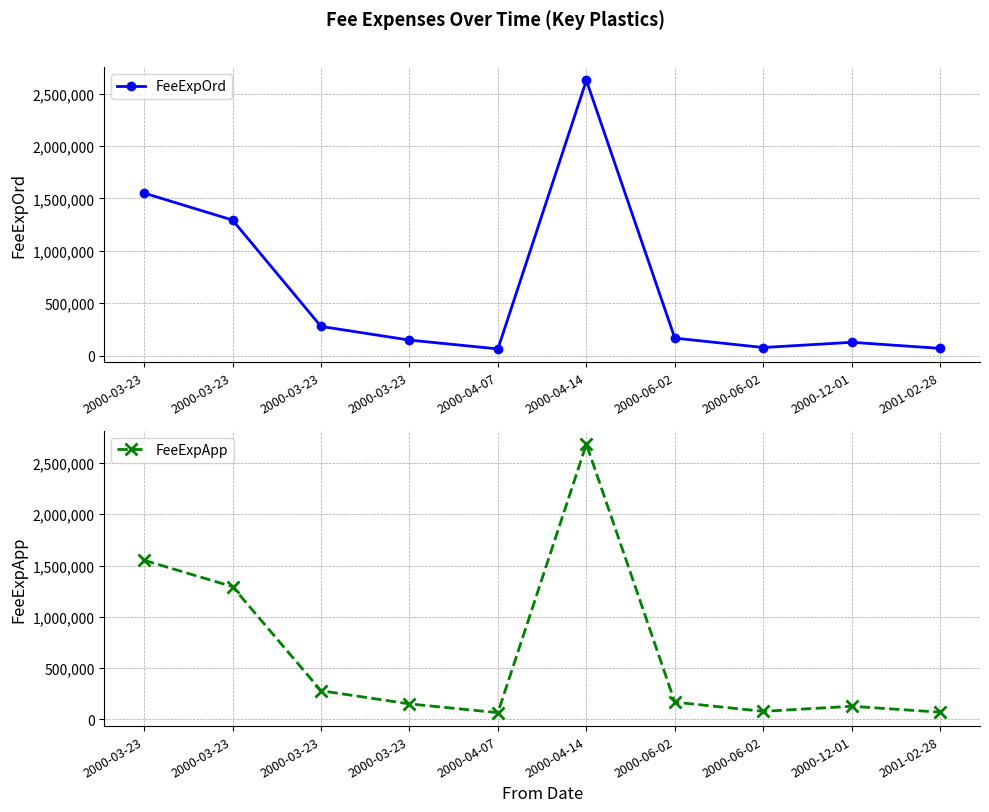

True or false: FeeExpOrd and FeeExpApp intersect in this chart.

False